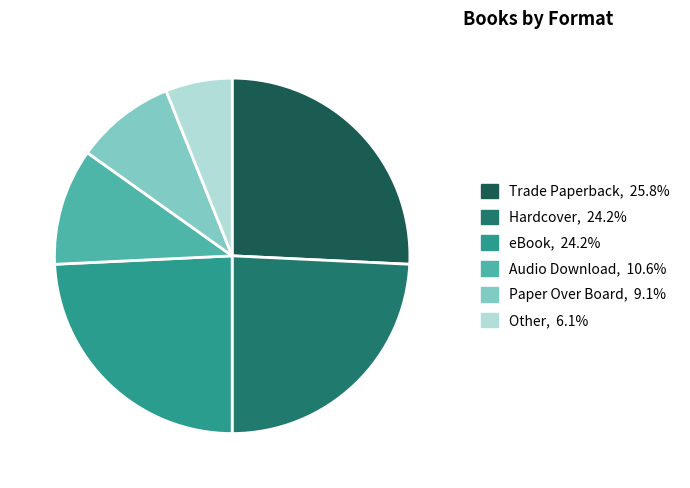

Is eBook the majority of the pie?

No